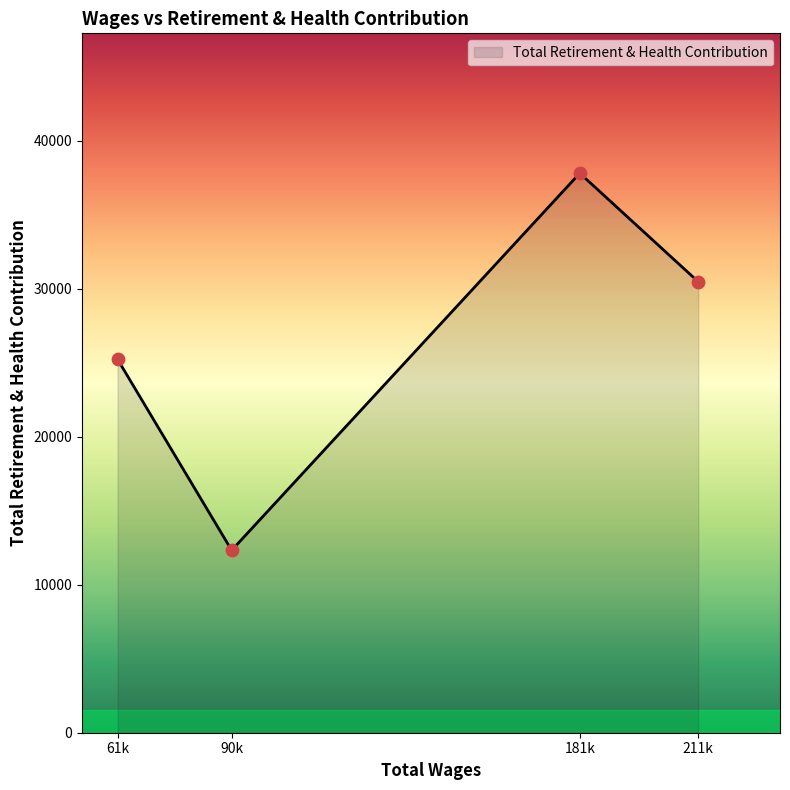

Between 90k and 61k, which is larger?

61k